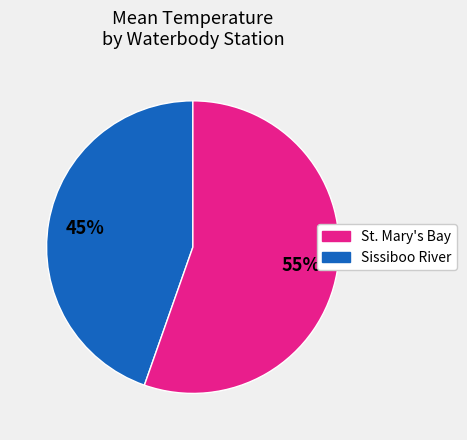

Does any single category account for the majority?

Yes